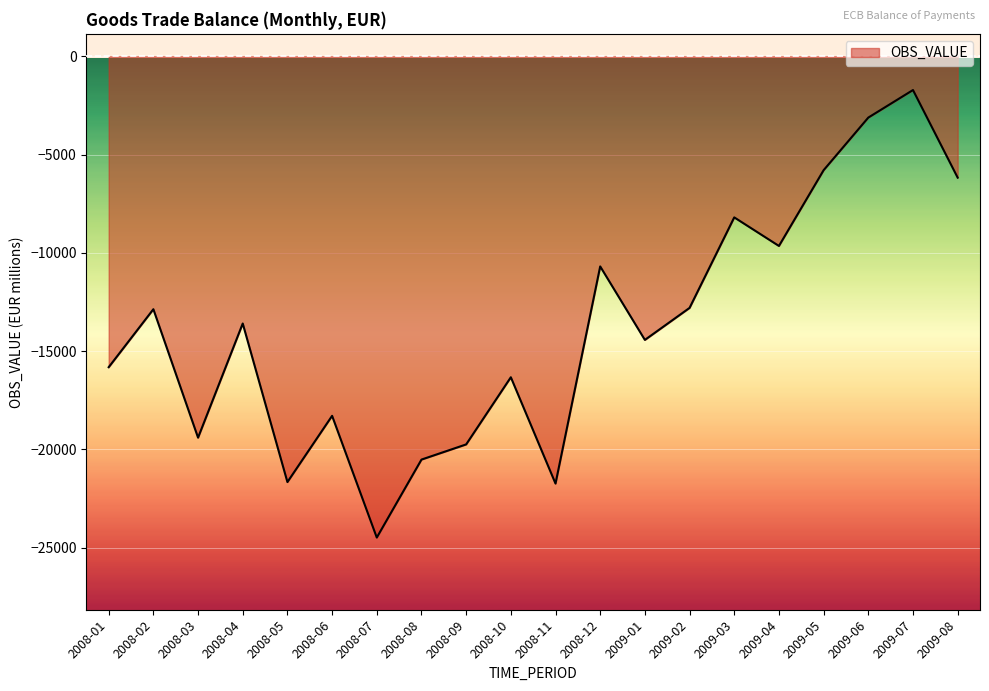

Which has a higher value, 2009-01 or 2009-08?

2009-08